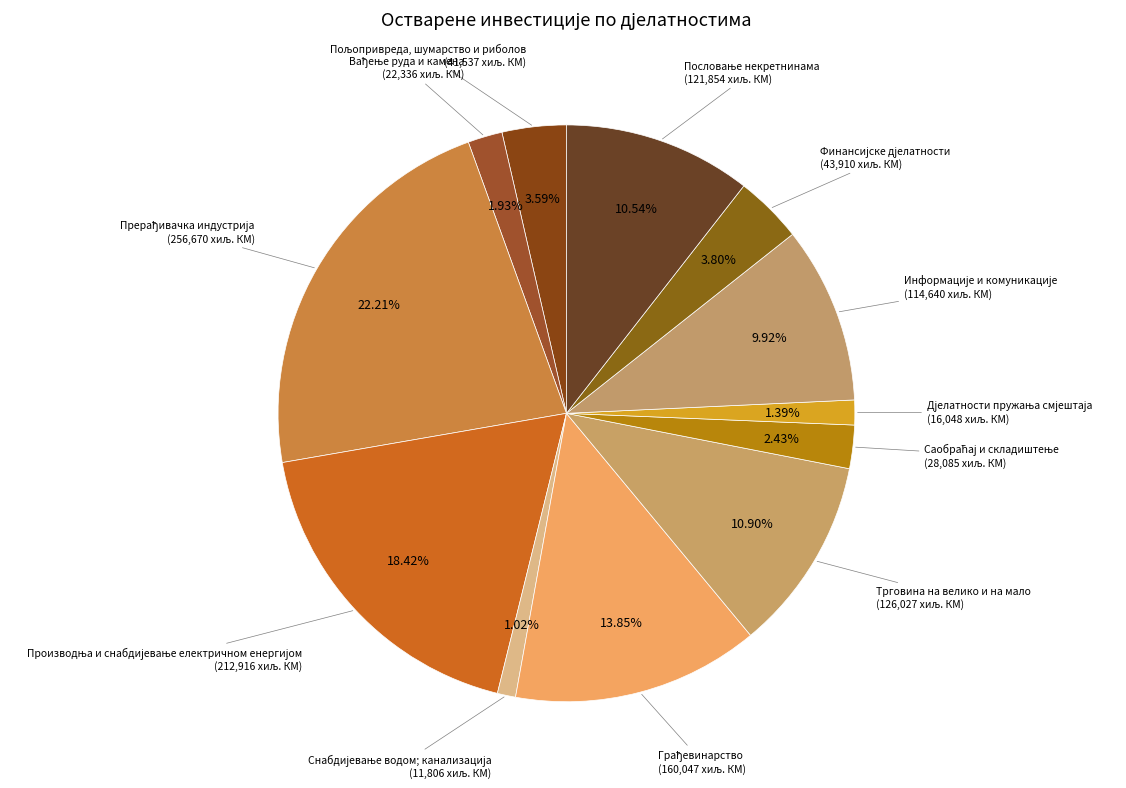

Is there any slice that represents more than half of the pie?

No